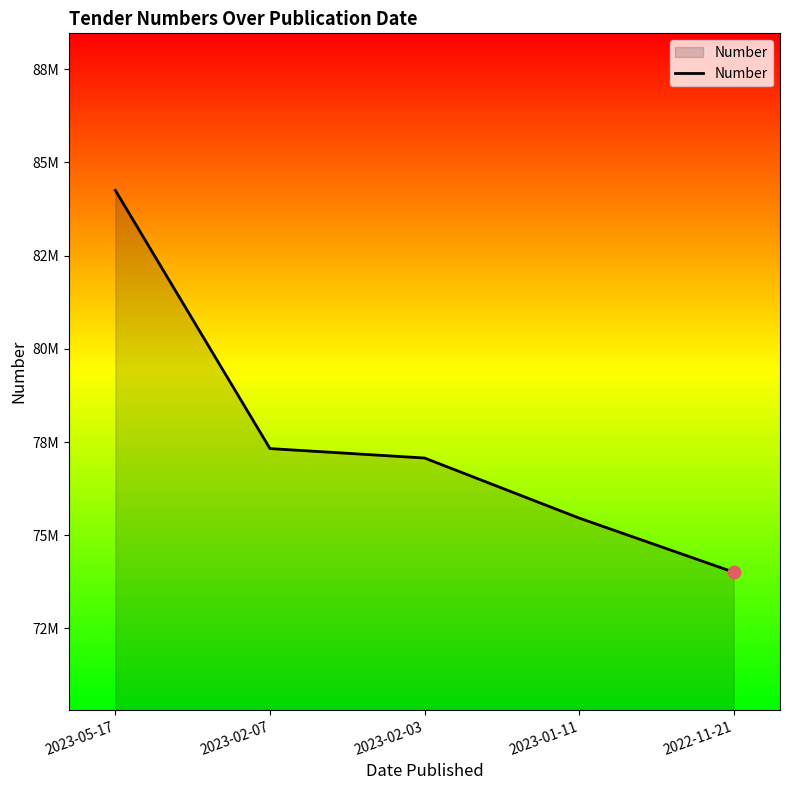

Approximately how many times larger is the value at 2022-11-21 compared to 2023-05-17?

0.9